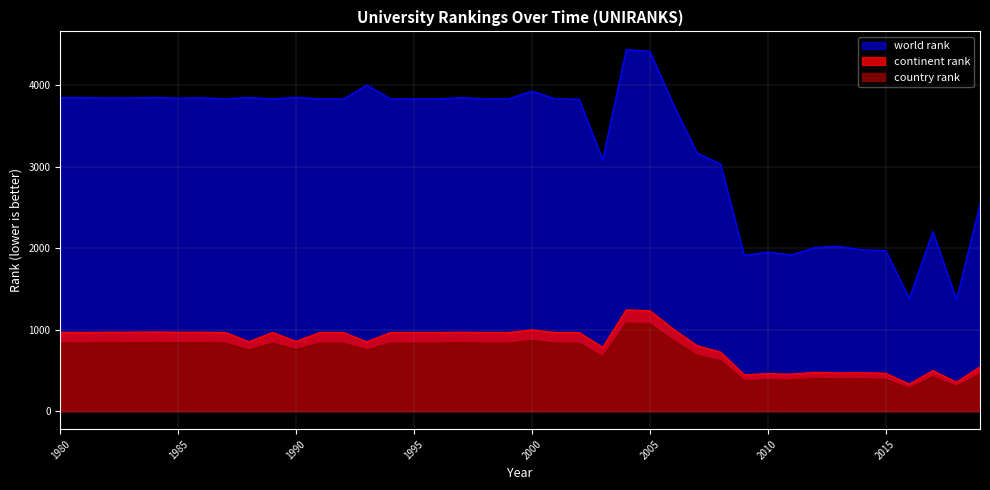

True or false: country rank and continent rank intersect in this chart.

False